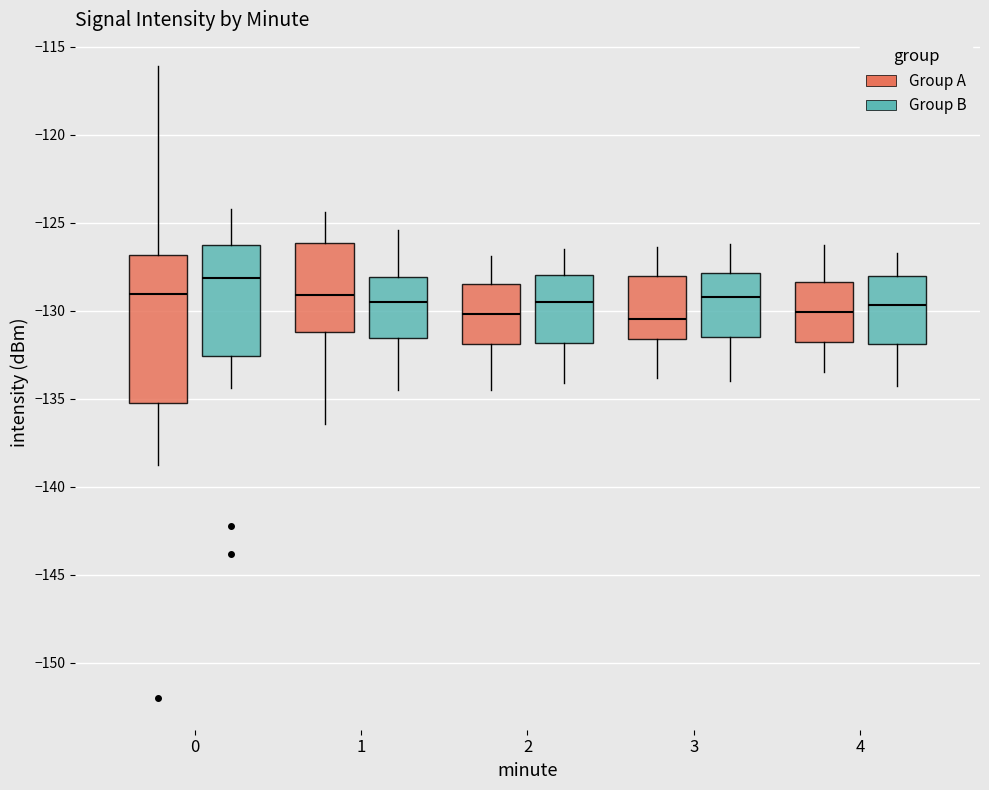

Reading left to right, transcribe this box plot: for each box, give where its median line is, the range the box spans, and where its two whiskers end, as read against the y-axis. The values are not printed on the chart, so give them approximately, as read against the axis.

0 (Group A): median -129.0, box -135.5 to -127.0, whiskers -139.0 to -116.0
0 (Group B): median -128.0, box -132.5 to -126.5, whiskers -134.5 to -124.0
1 (Group A): median -129.0, box -131.0 to -126.0, whiskers -136.5 to -124.5
1 (Group B): median -129.5, box -131.5 to -128.0, whiskers -134.5 to -125.5
2 (Group A): median -130.0, box -132.0 to -128.5, whiskers -134.5 to -127.0
2 (Group B): median -129.5, box -132.0 to -128.0, whiskers -134.0 to -126.5
3 (Group A): median -130.5, box -131.5 to -128.0, whiskers -134.0 to -126.5
3 (Group B): median -129.0, box -131.5 to -128.0, whiskers -134.0 to -126.0
4 (Group A): median -130.0, box -132.0 to -128.5, whiskers -133.5 to -126.5
4 (Group B): median -129.5, box -132.0 to -128.0, whiskers -134.5 to -126.5